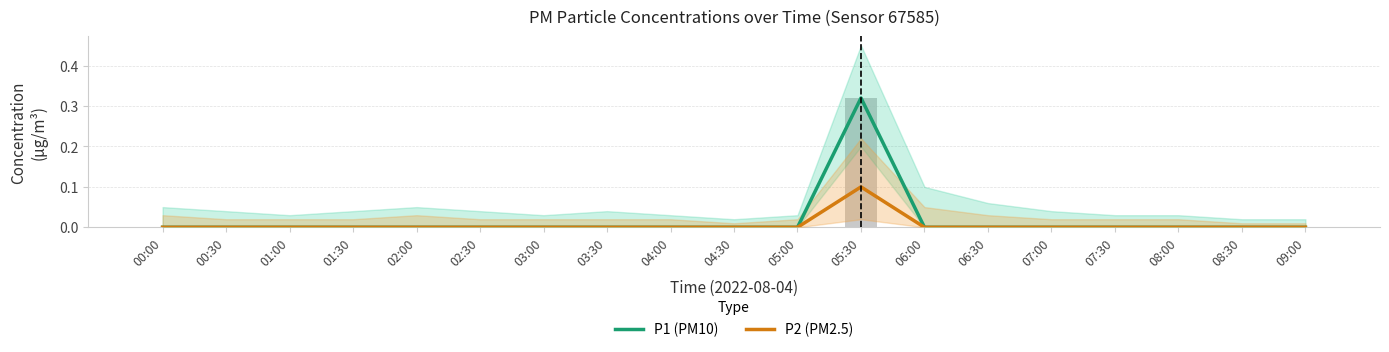

What is the label of the 1st bar from the left?

00:00